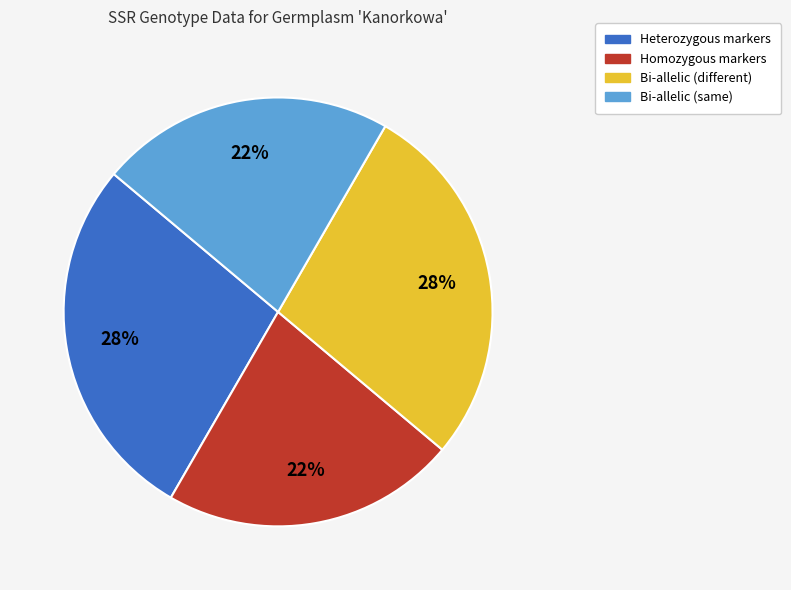

To the nearest percent, what is the average slice percentage?

25%